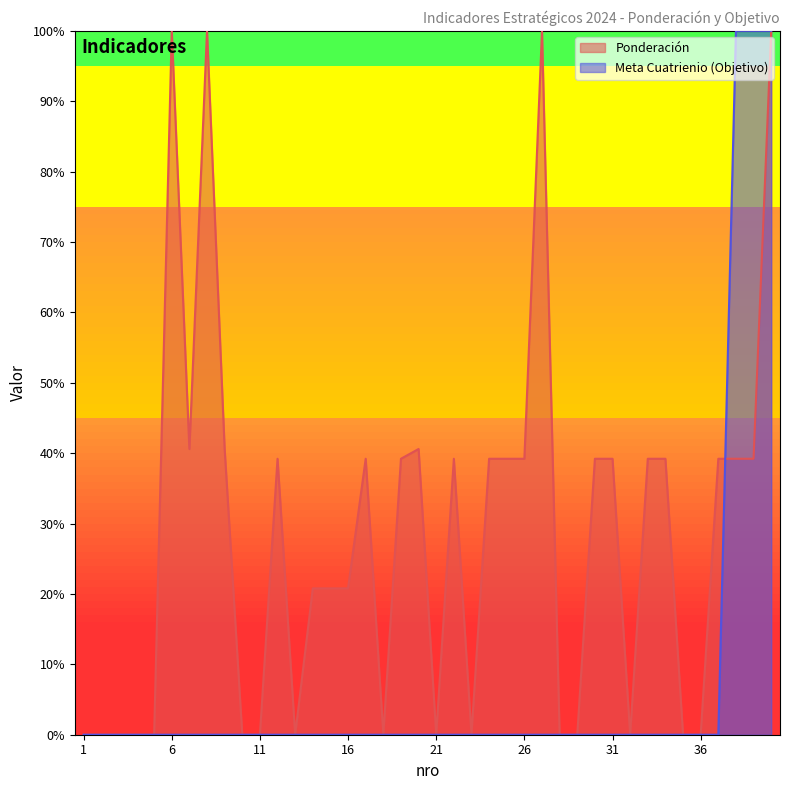

Does the chart have visible grid lines?

No